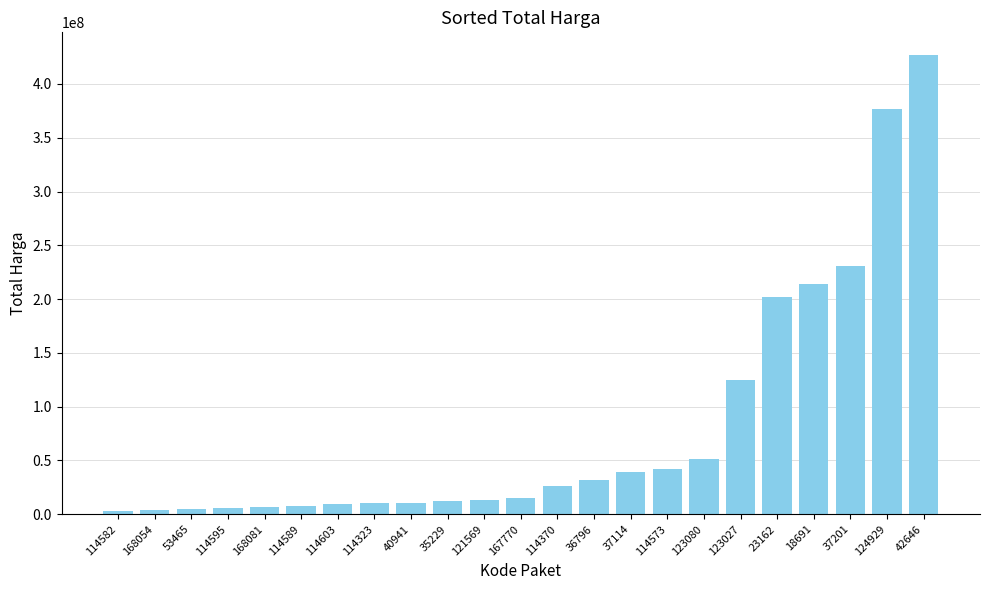

Count the number of data series in this chart.

1